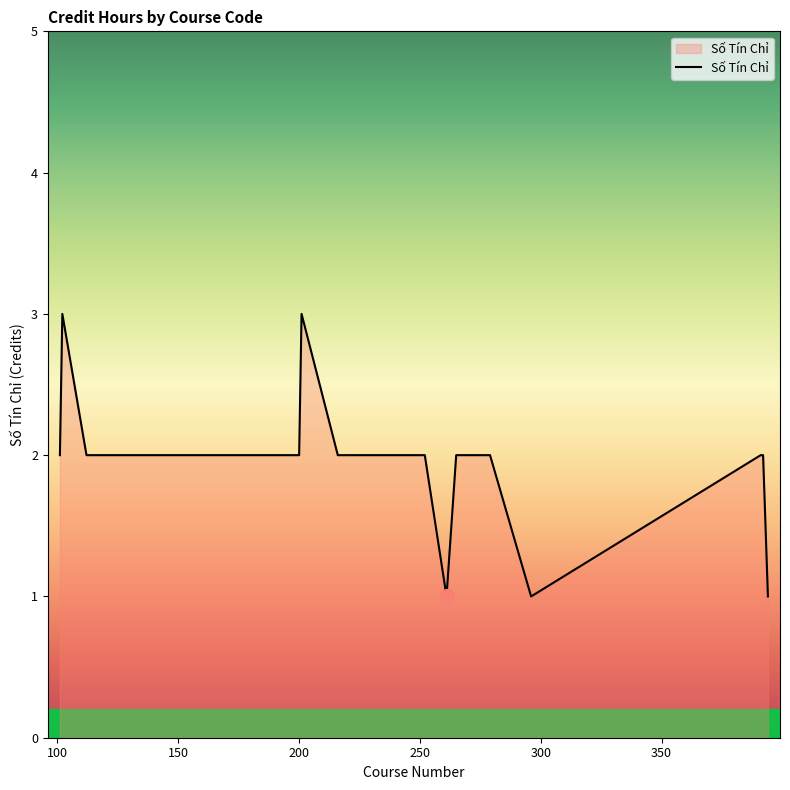

How many lines are shown in the chart?

1